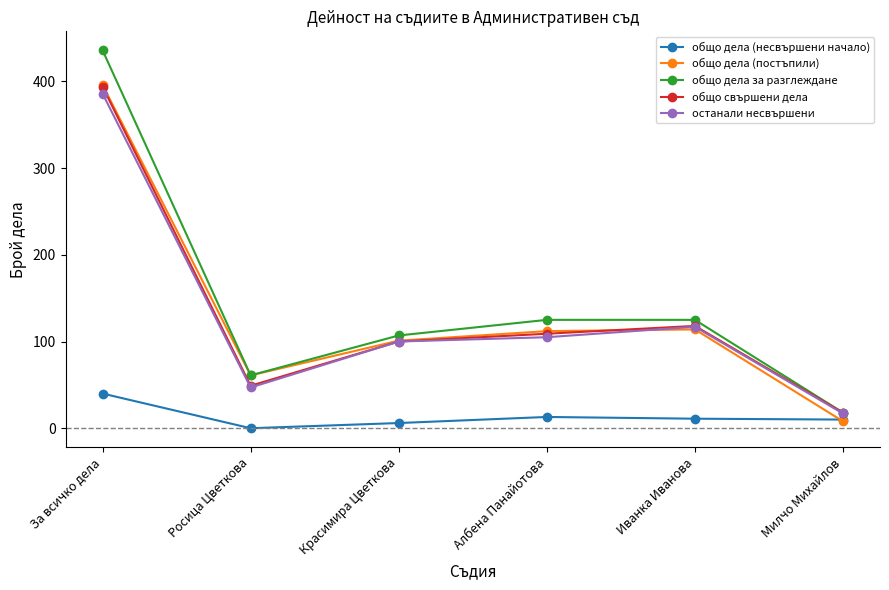

Is the value of останали несвършени at Албена Панайотова greater than the value of общо дела (постъпили) at За всичко дела?

No